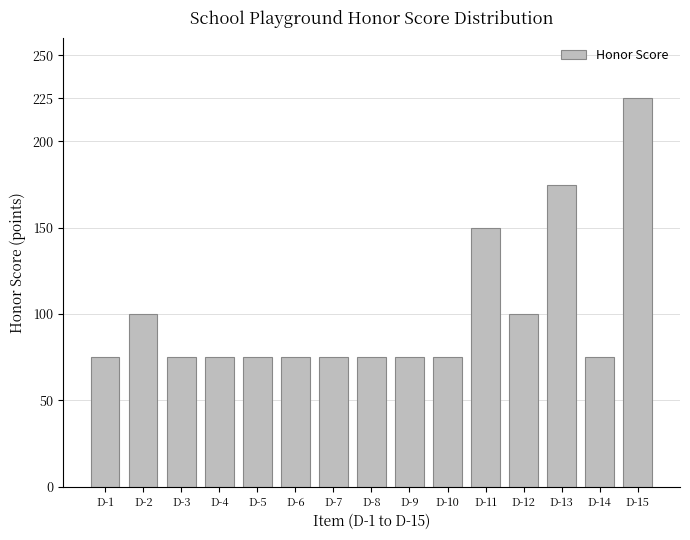

At which category does the chart reach its peak across all series?

D-15